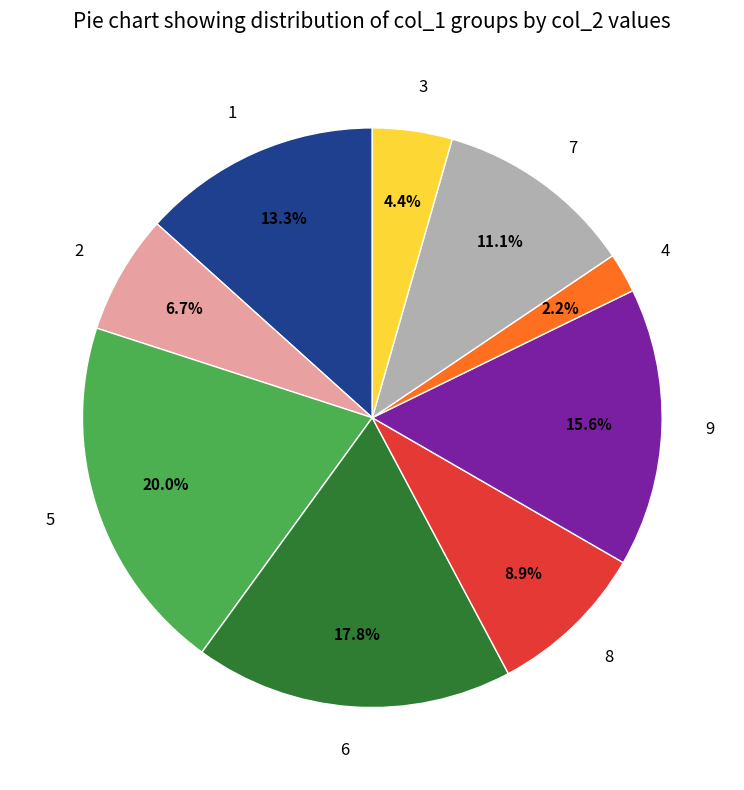

To the nearest percent, what is the combined percentage of 8 and 5?

29%